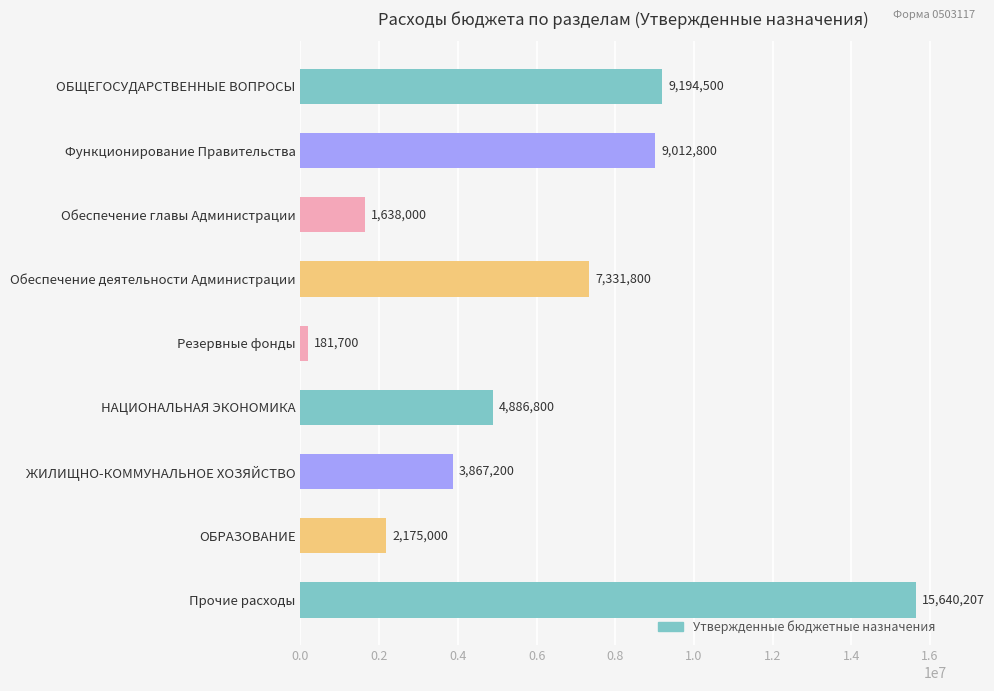

At which category does the chart reach its minimum across all series?

Резервные фонды